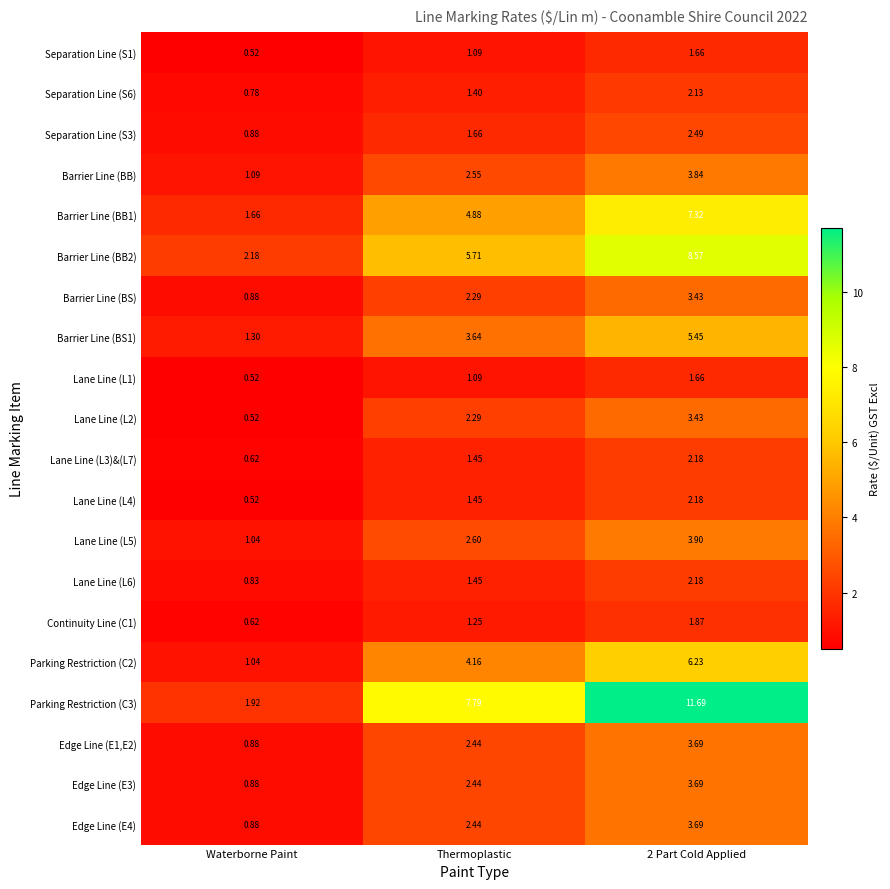

Where does the Lane Line (L6) series first go above 1?

Thermoplastic